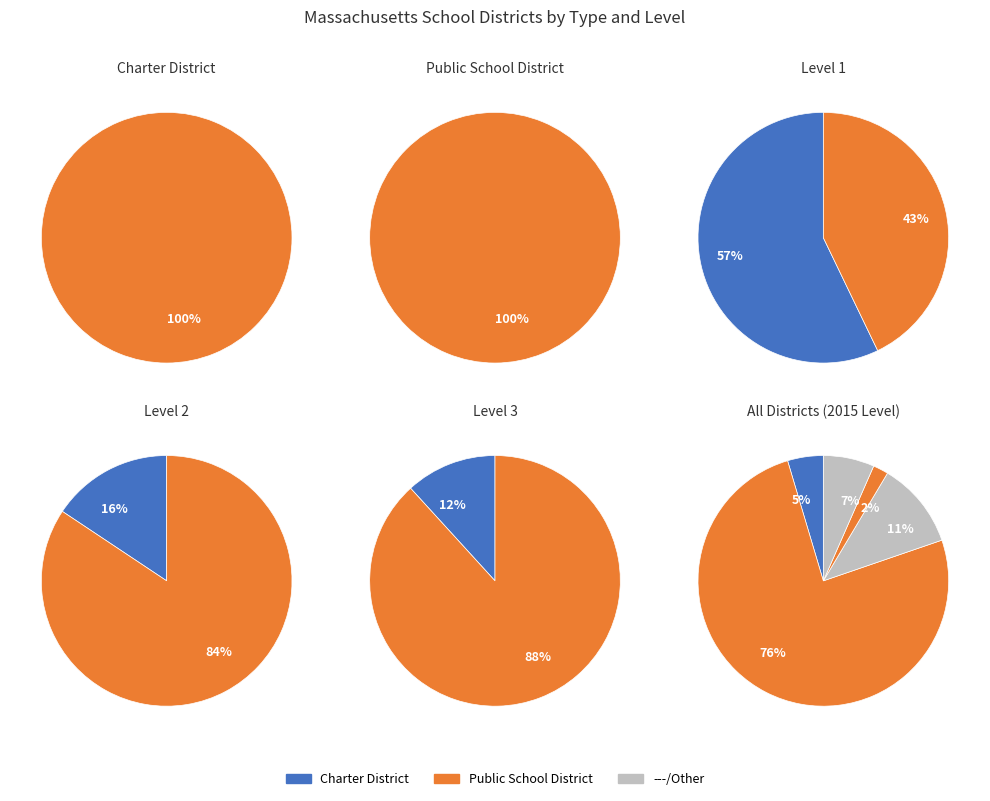

How many slices are in this pie chart?

2